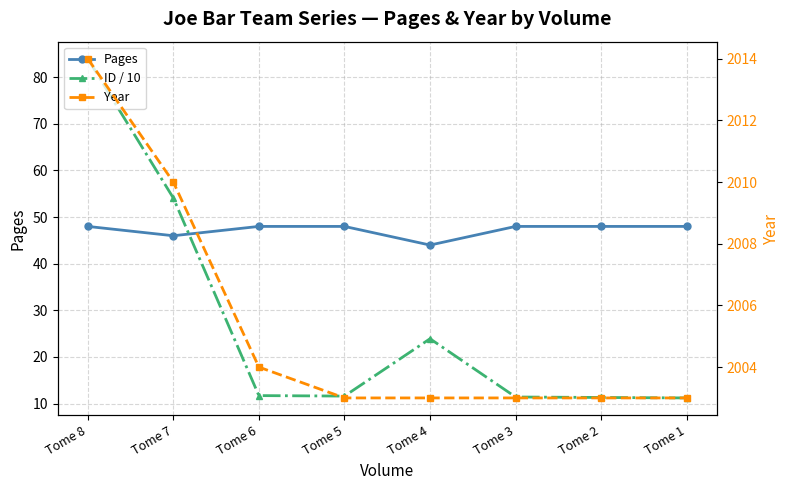

At how many categories does at least one series exceed 1772?

8